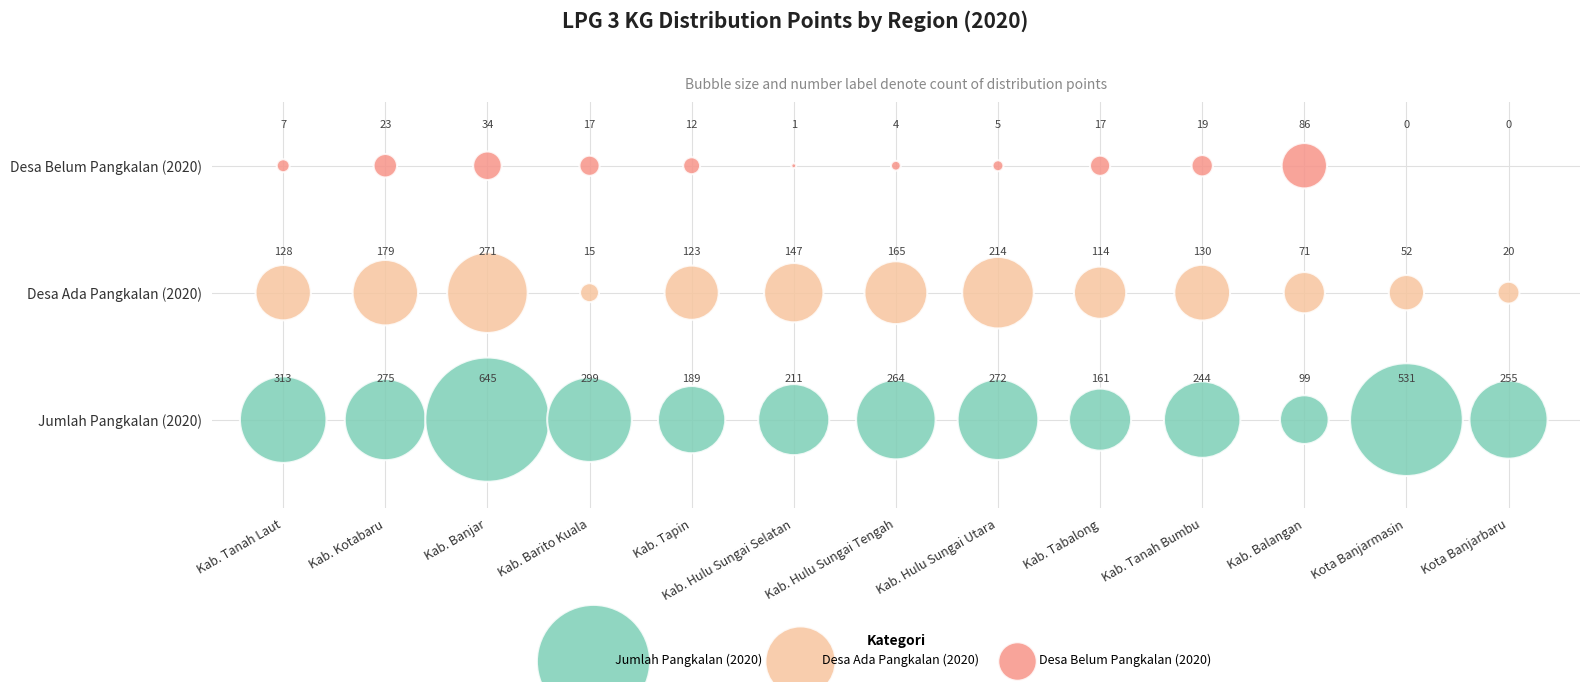

Which series contains the highest Y value?

Desa Belum Pangkalan (2020)